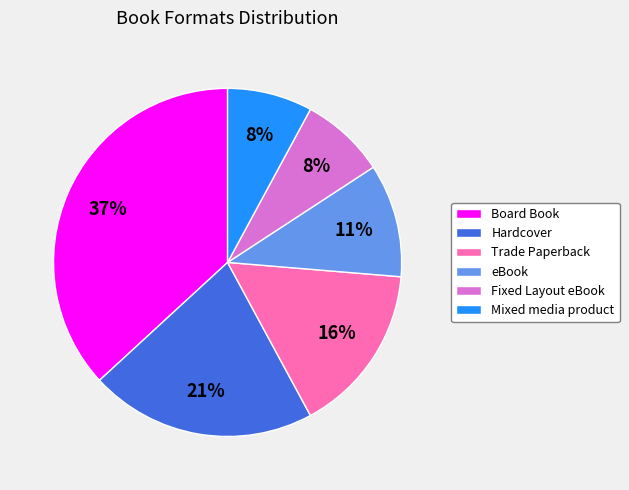

True or false: Hardcover accounts for 21% of the total.

True